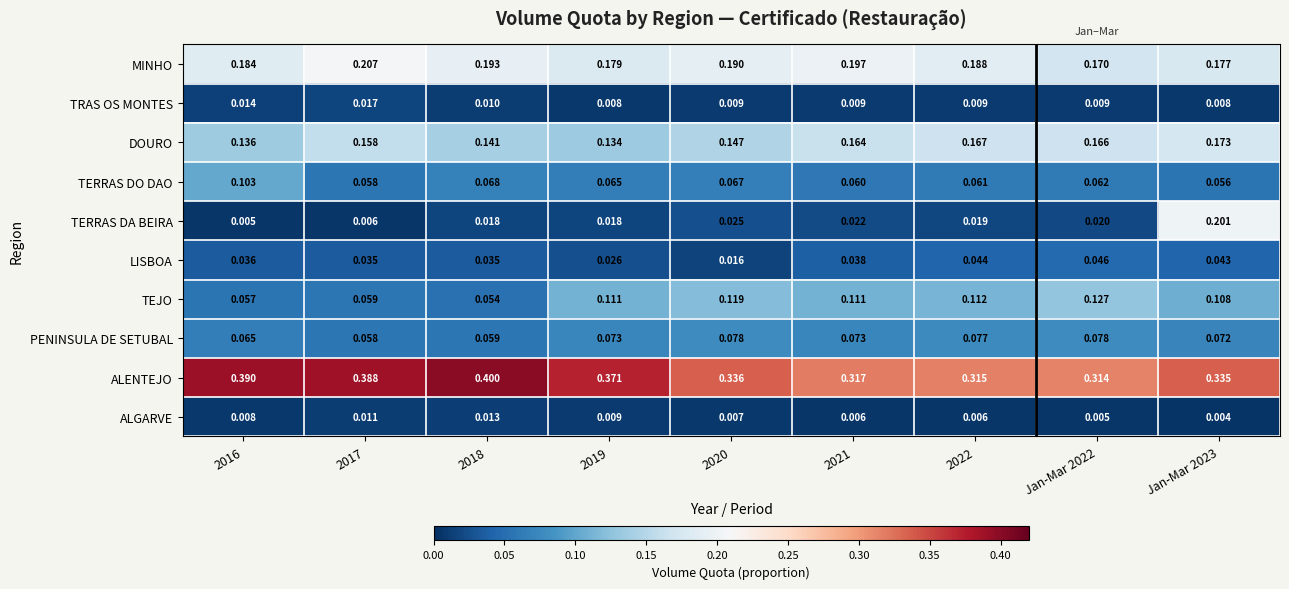

List the series in order of their peak value, lowest first.

ALGARVE, TRAS OS MONTES, LISBOA, PENINSULA DE SETUBAL, TERRAS DO DAO, TEJO, DOURO, TERRAS DA BEIRA, MINHO, ALENTEJO